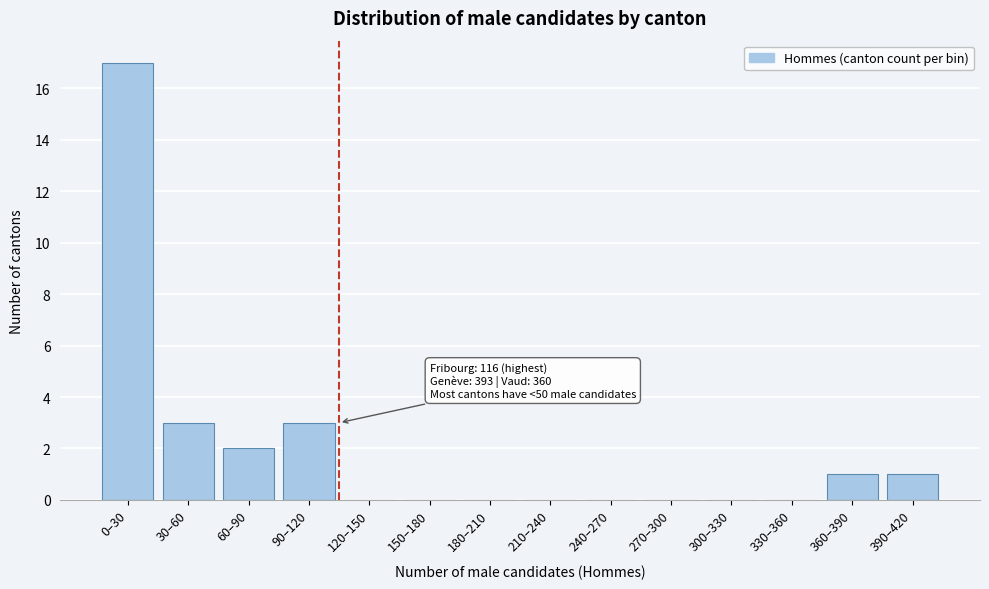

Reading left to right, list all the values displayed in this chart.

0–30=17	30–60=3	60–90=2	90–120=3	120–150=0	150–180=0	180–210=0	210–240=0	240–270=0	270–300=0	300–330=0	330–360=0	360–390=1	390–420=1